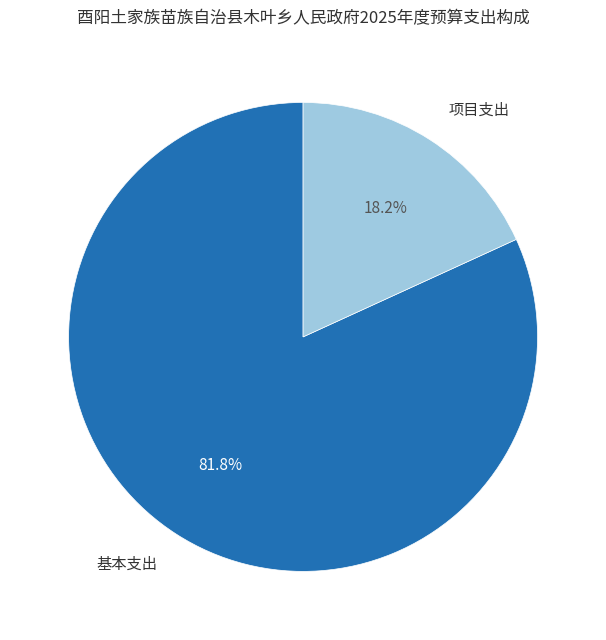

Is there any slice that represents more than half of the pie?

Yes